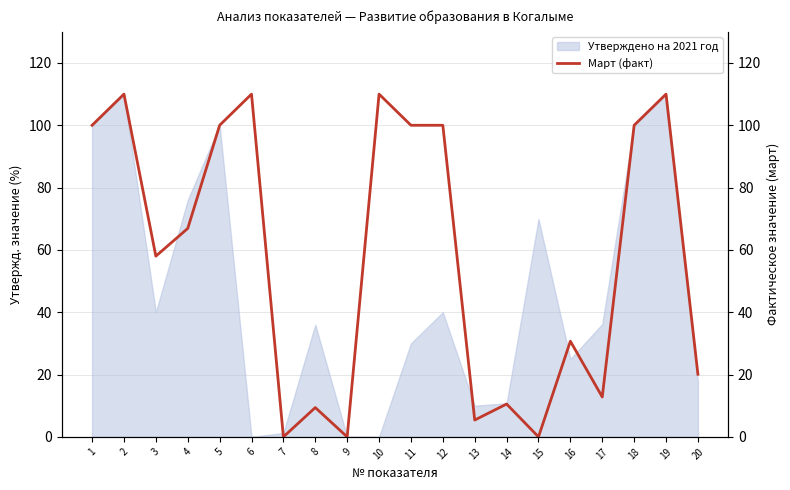

Which has a higher value, 5 or 19?

19